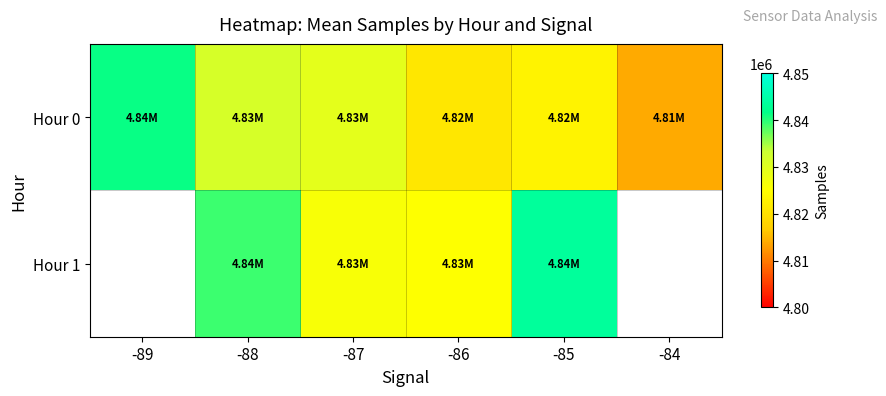

Where is Hour 0 nearest to the value 4827596?

-87